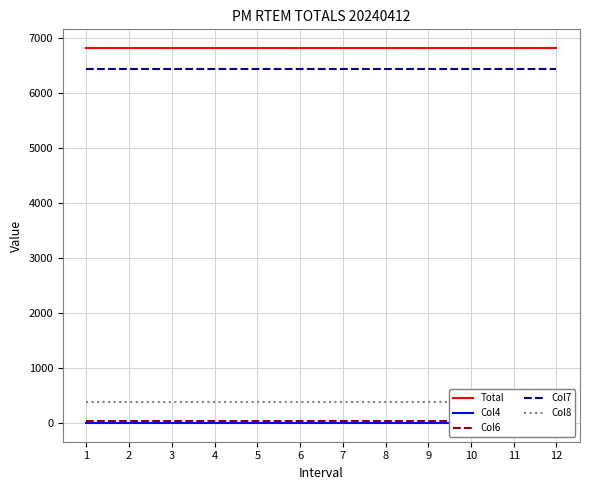

What is the difference between the highest and lowest values at 11?

6811.8